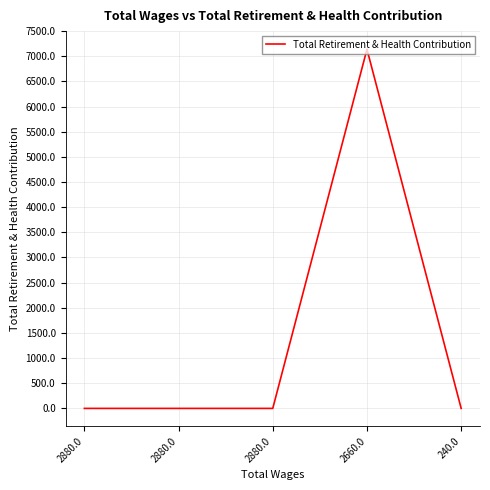

Does the chart display data point markers on the line(s)?

No